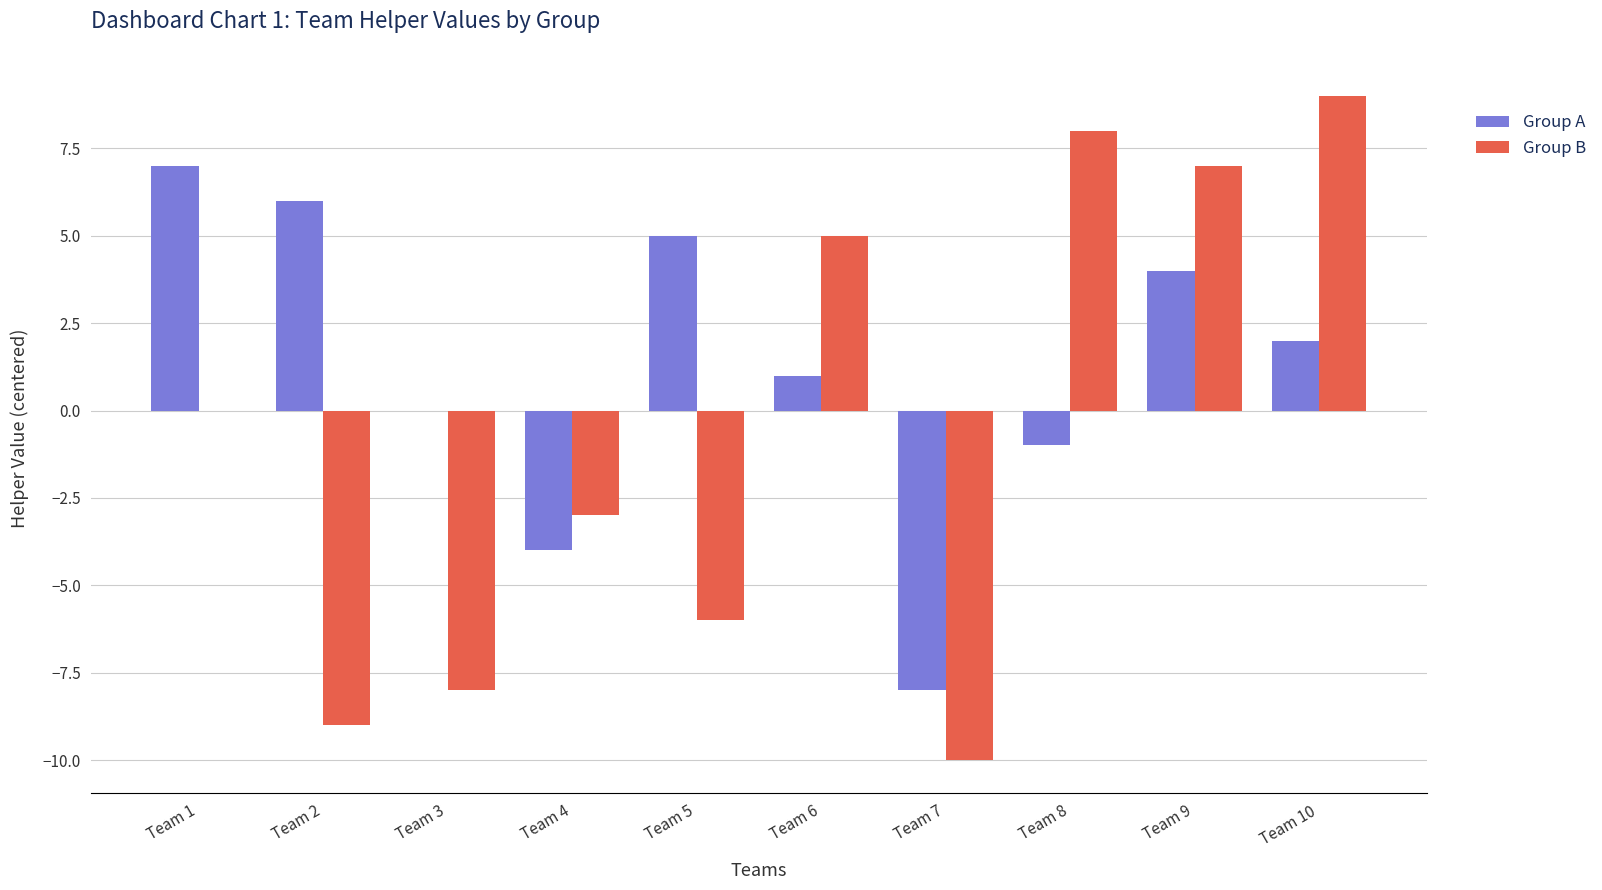

Reading left to right, list all the values displayed in this chart.

Group A: 7	6	0	-4	5	1	-8	-1	4	2
Group B: 0	-9	-8	-3	-6	5	-10	8	7	9